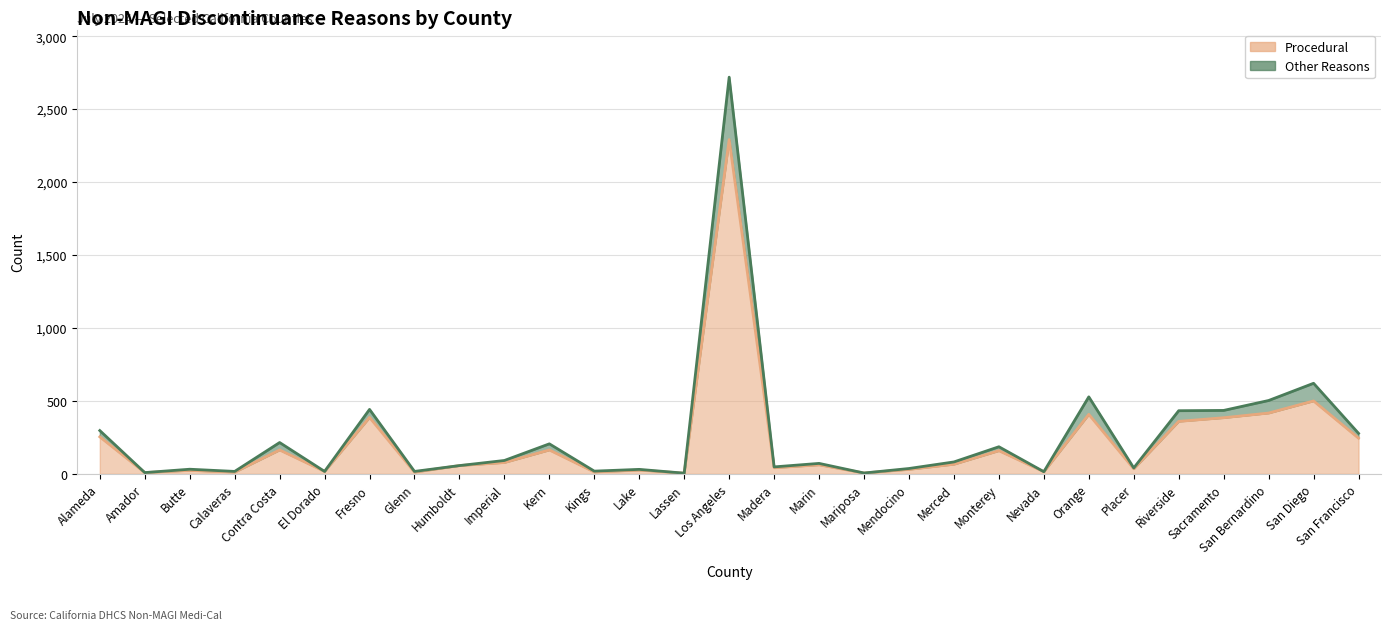

The Other Reasons series shows 10 at Kings. True or false?

False